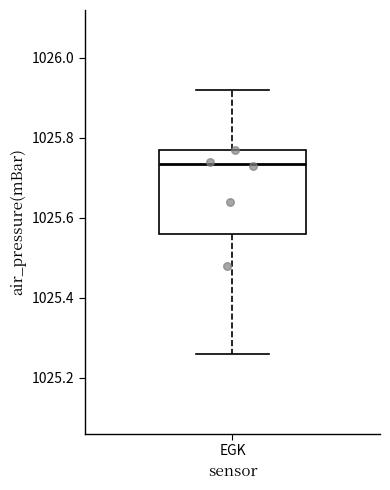

Read this box plot against the y-axis: the position of the median line, the range covered by the box, and the ends of both whiskers. The values are not printed on the chart, so give them approximately, as read against the axis.

median 1025.74, box 1025.56 to 1025.78, whiskers 1025.26 to 1025.92